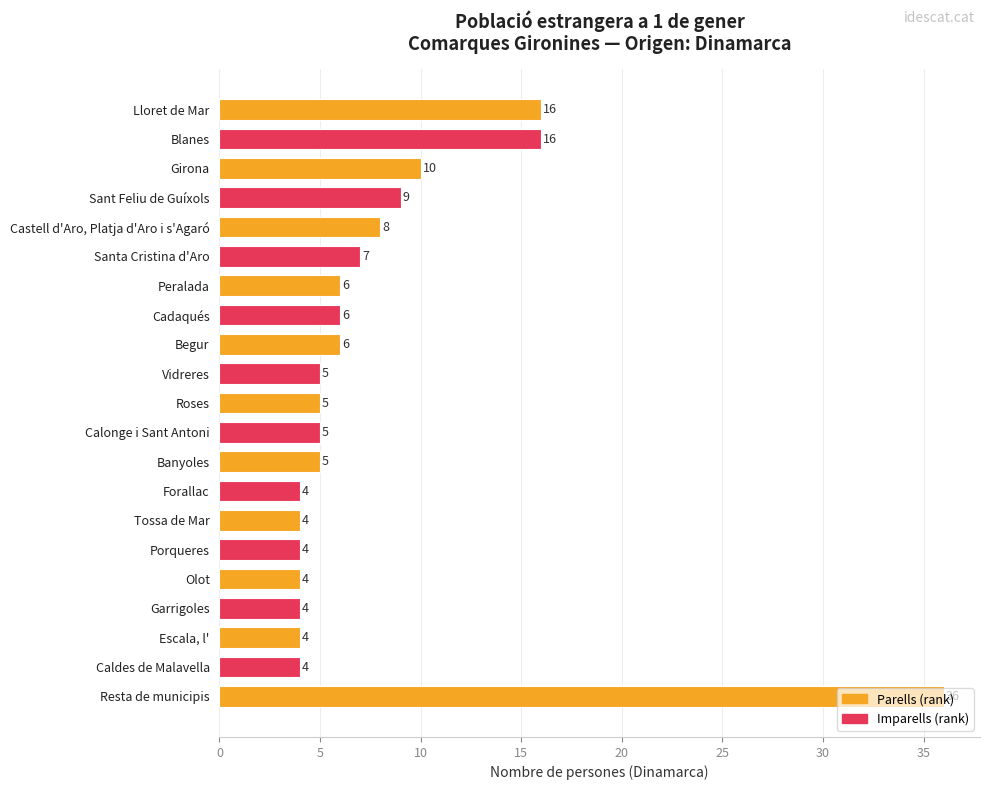

What is the difference between the maximum and second lowest values?

32